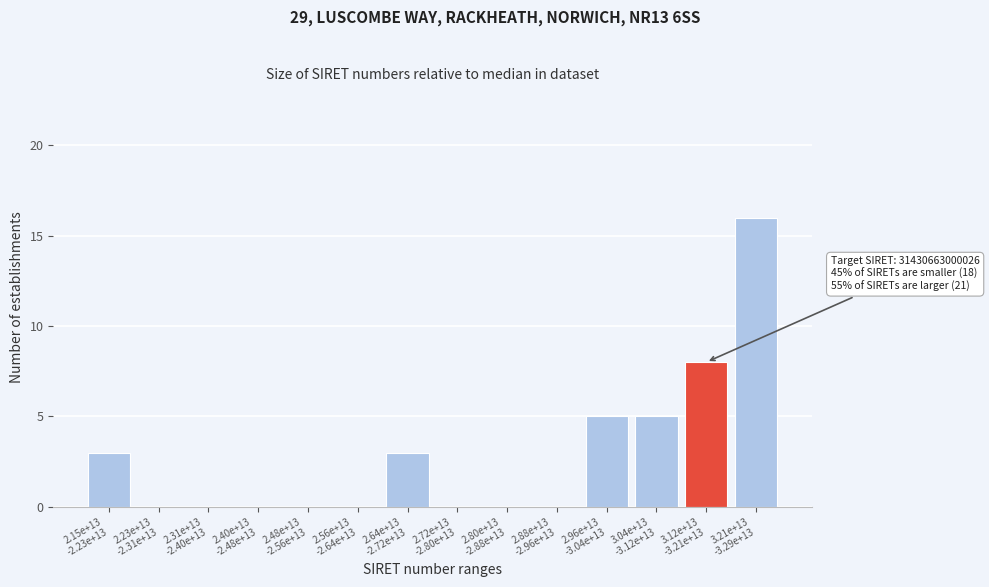

What is the maximum value shown in the chart?

16